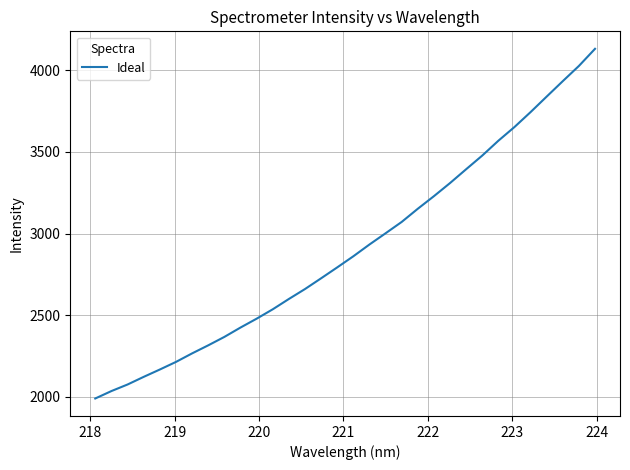

What is the difference between the maximum and minimum values?

2140.4